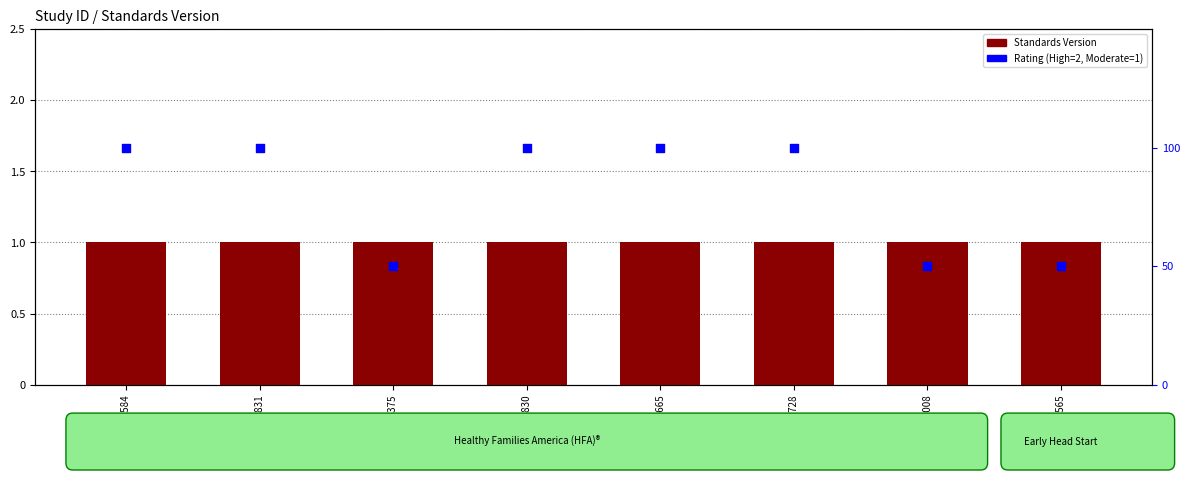

What are all the series names shown in the legend?

Standards Version, Rating (High=2, Moderate=1)